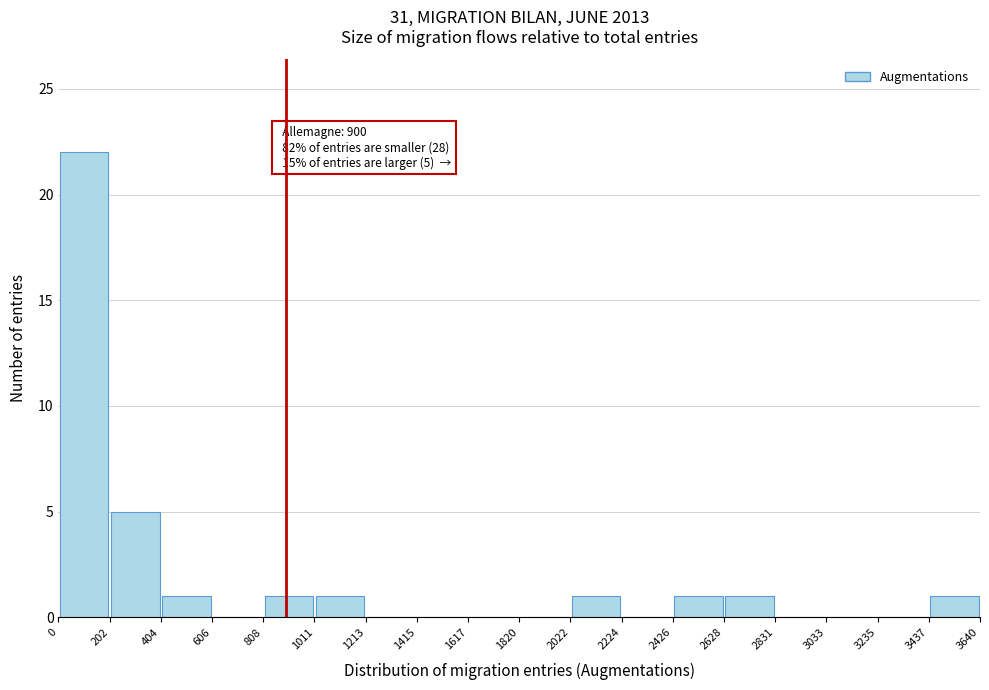

Which range on the x-axis has the tallest bar?

0 to 202